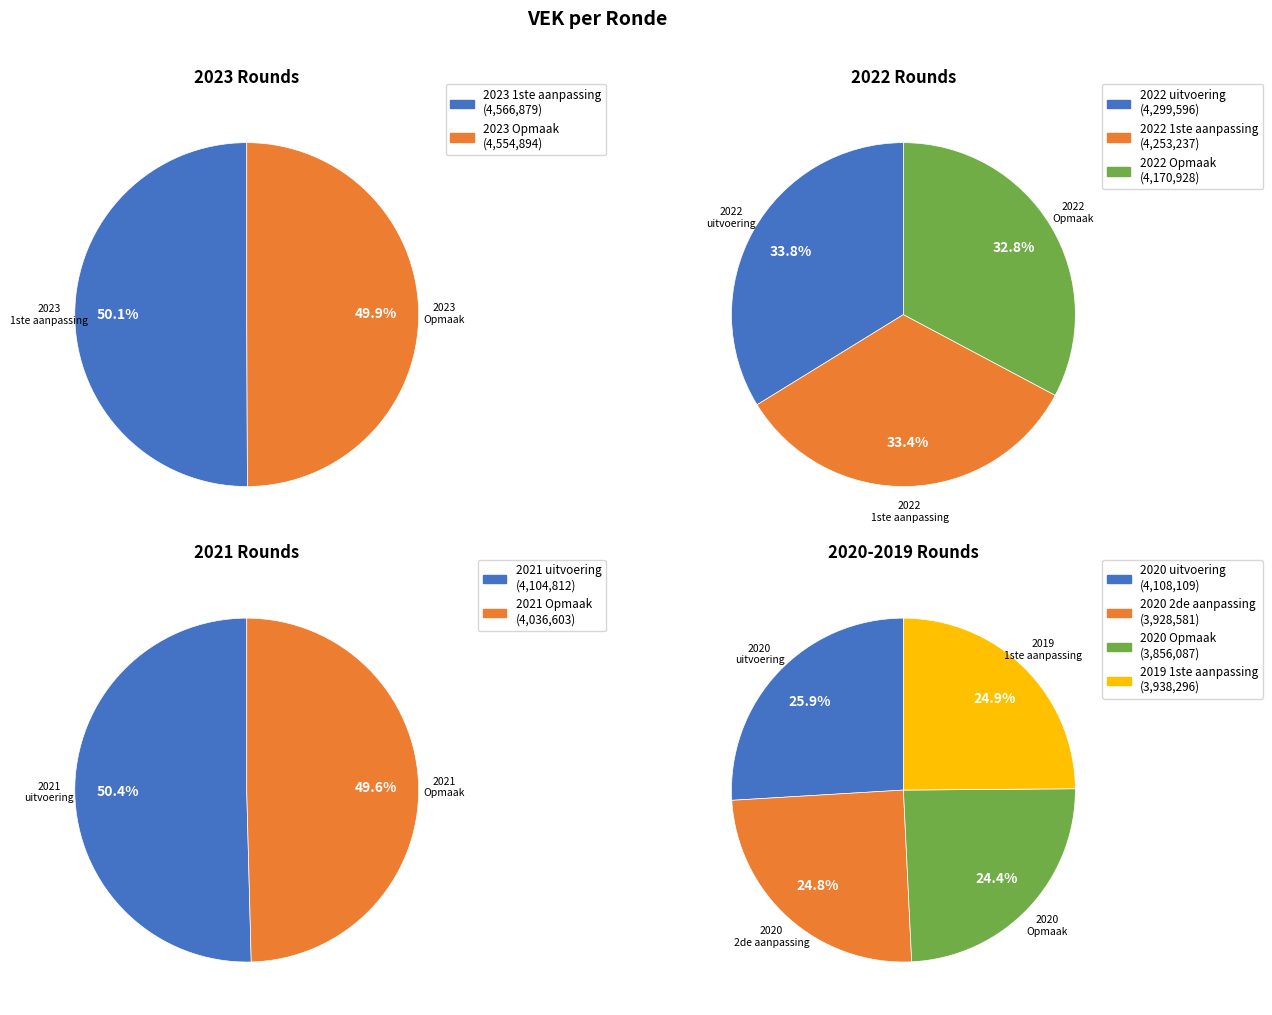

How many segments does this pie chart have?

11